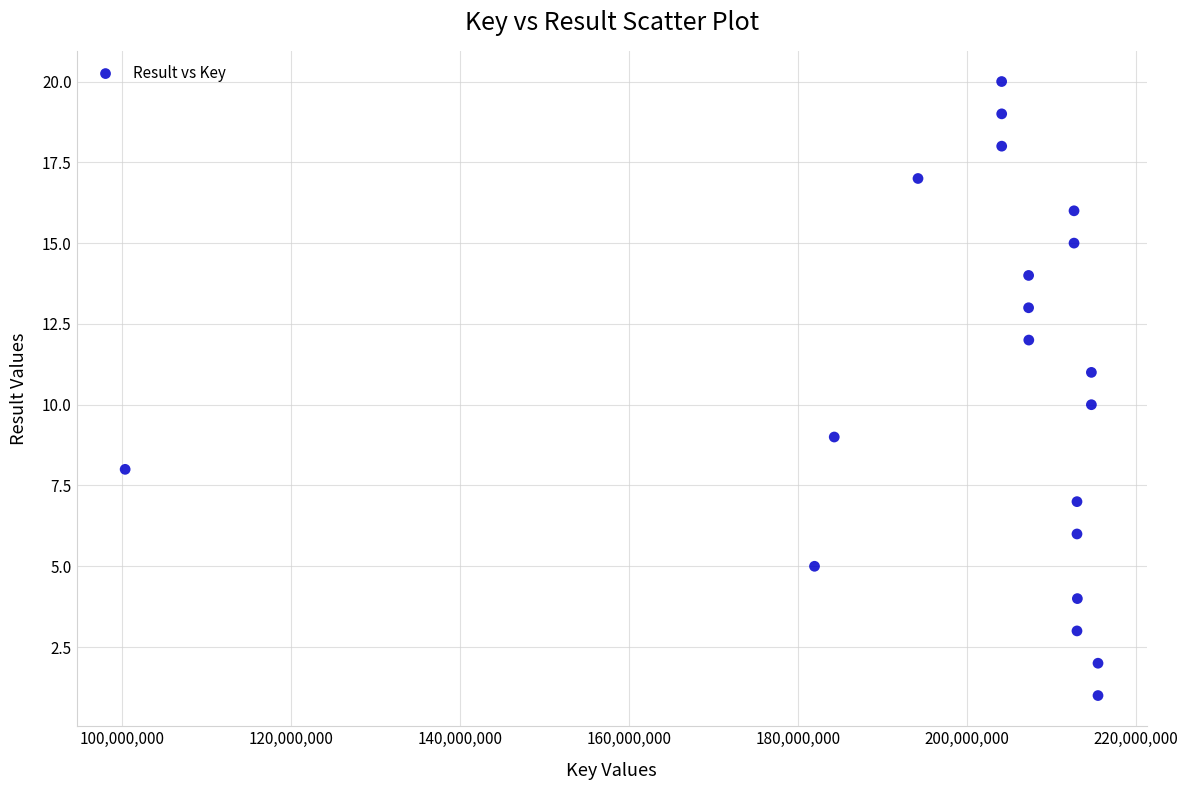

What is the range of Y values (max minus min)?

19